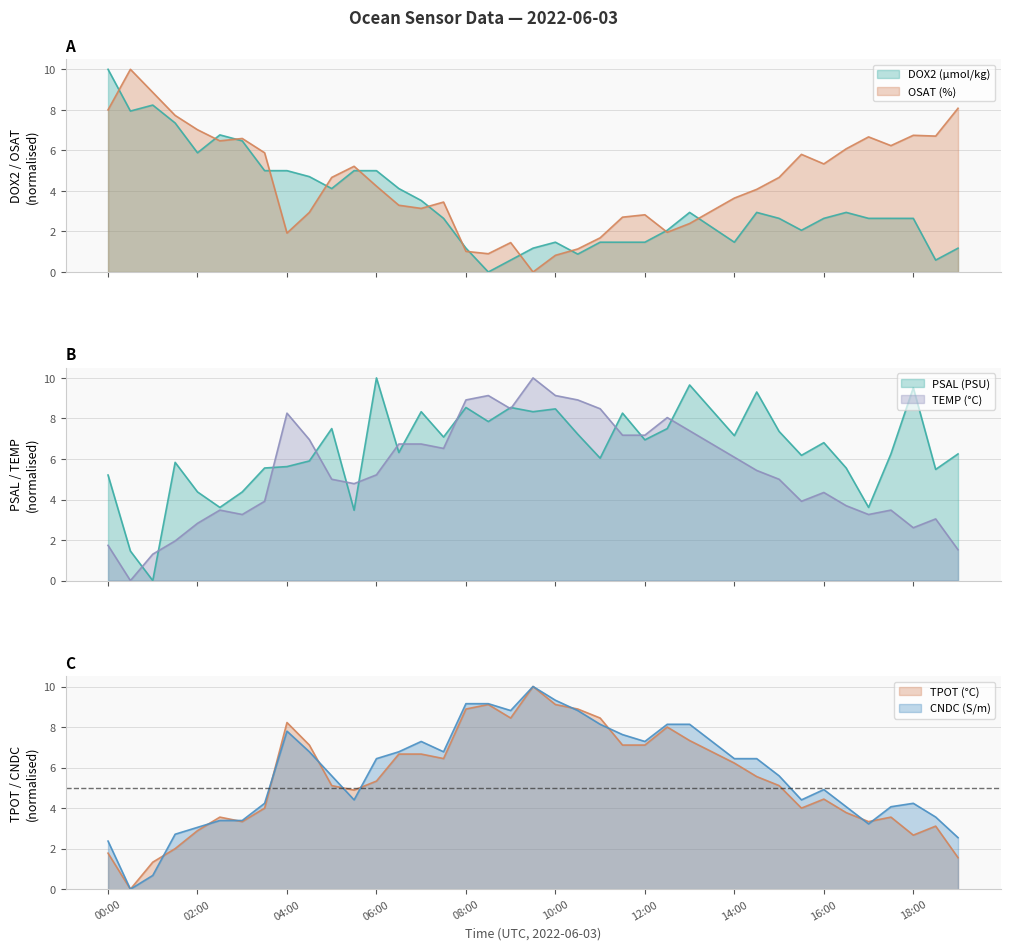

How many data points does each series have?

38